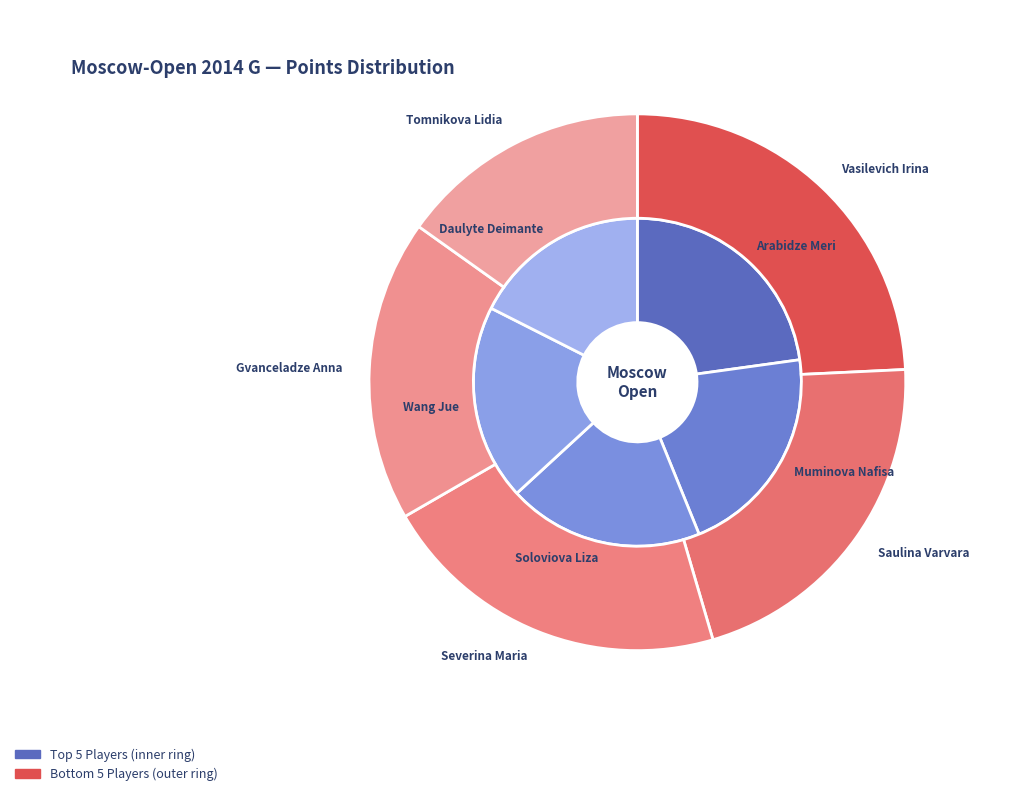

Combined, what portion of the pie is Vasilevich Irina and Tomnikova Lidia?

14.4%